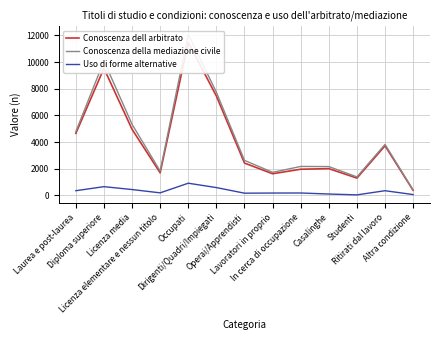

What is the average value of the Conoscenza della mediazione civile series?

4314